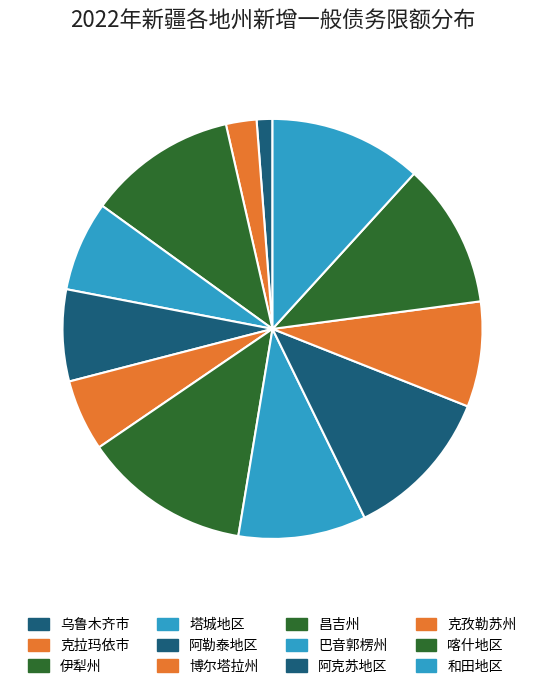

Between 巴音郭楞州 and 喀什地区, which is larger?

喀什地区